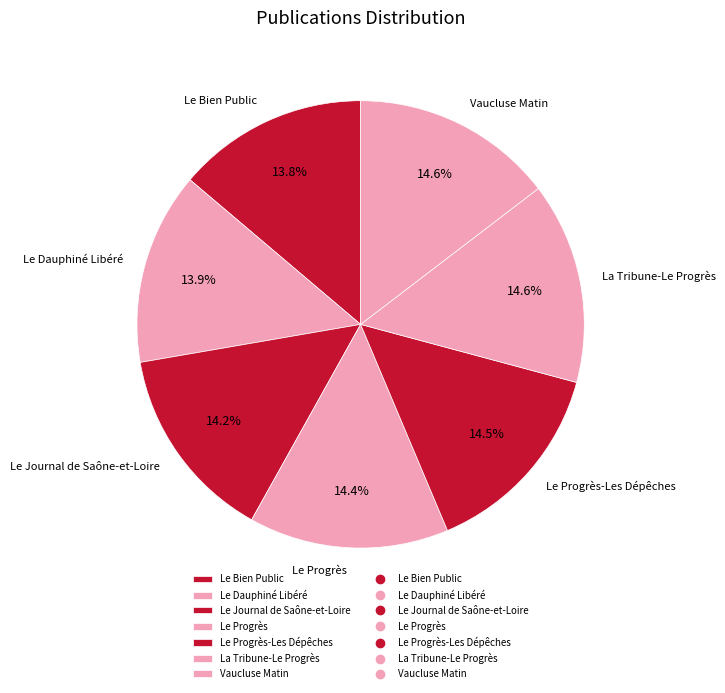

Is there a majority slice in this chart?

No